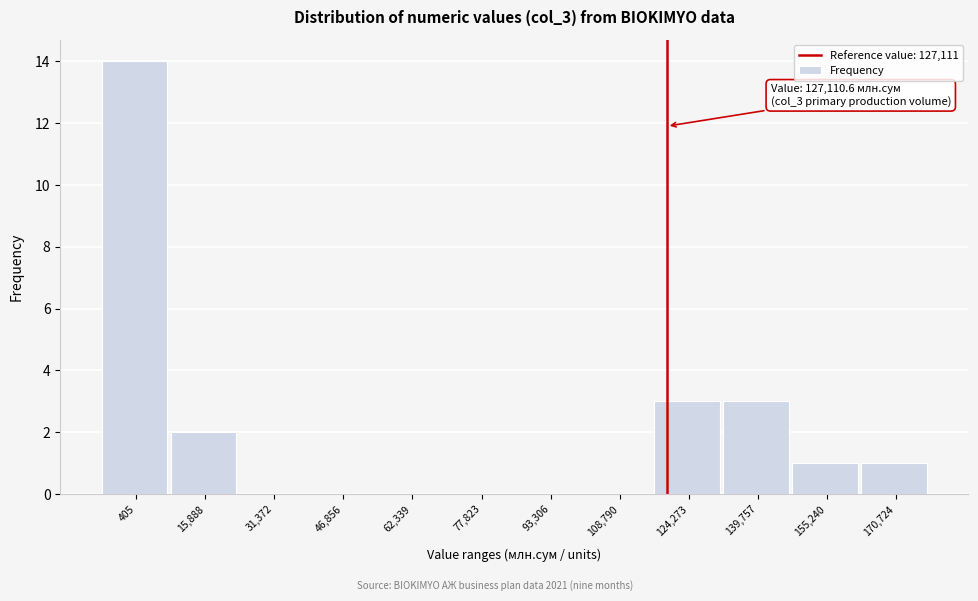

Reading right to left, list all the values displayed in this chart.

170,724=1	155,240=1	139,757=3	124,273=3	108,790=0	93,306=0	77,823=0	62,339=0	46,856=0	31,372=0	15,888=2	405=14